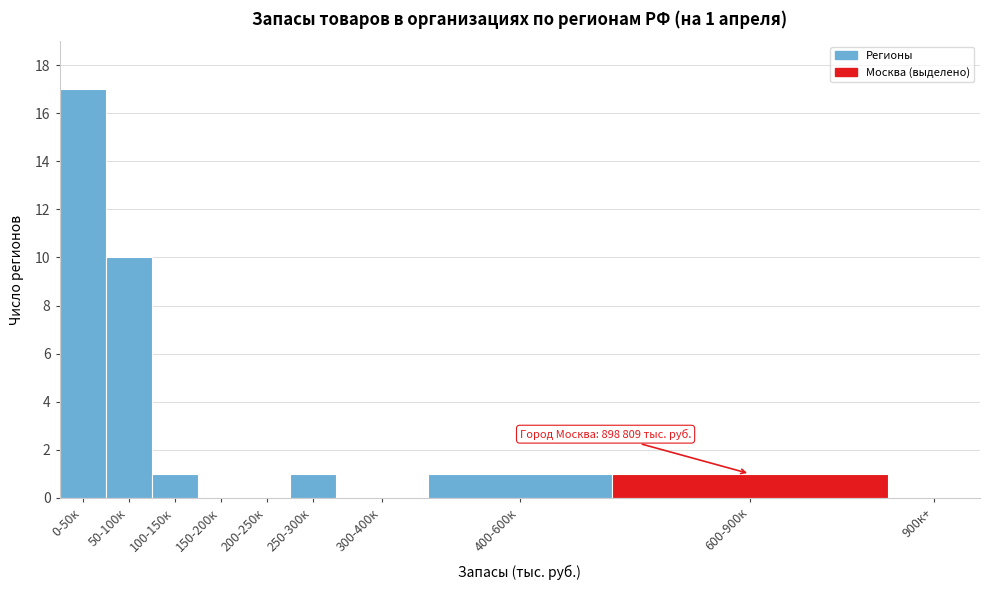

What is the sum of all values?

31